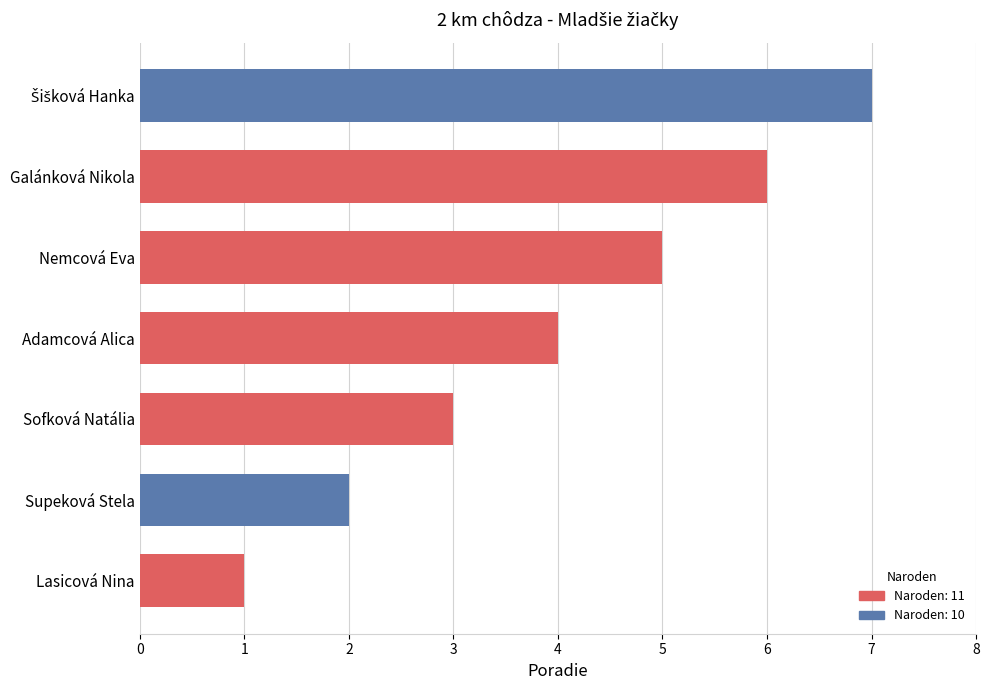

How many values are below 4?

3